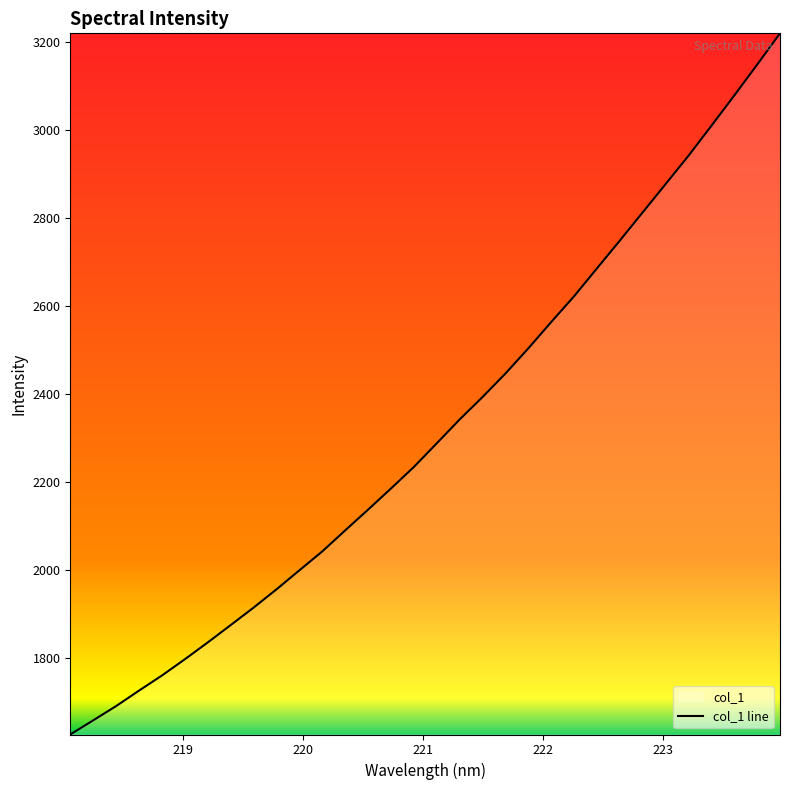

What is the difference between the maximum and minimum values?

1594.4